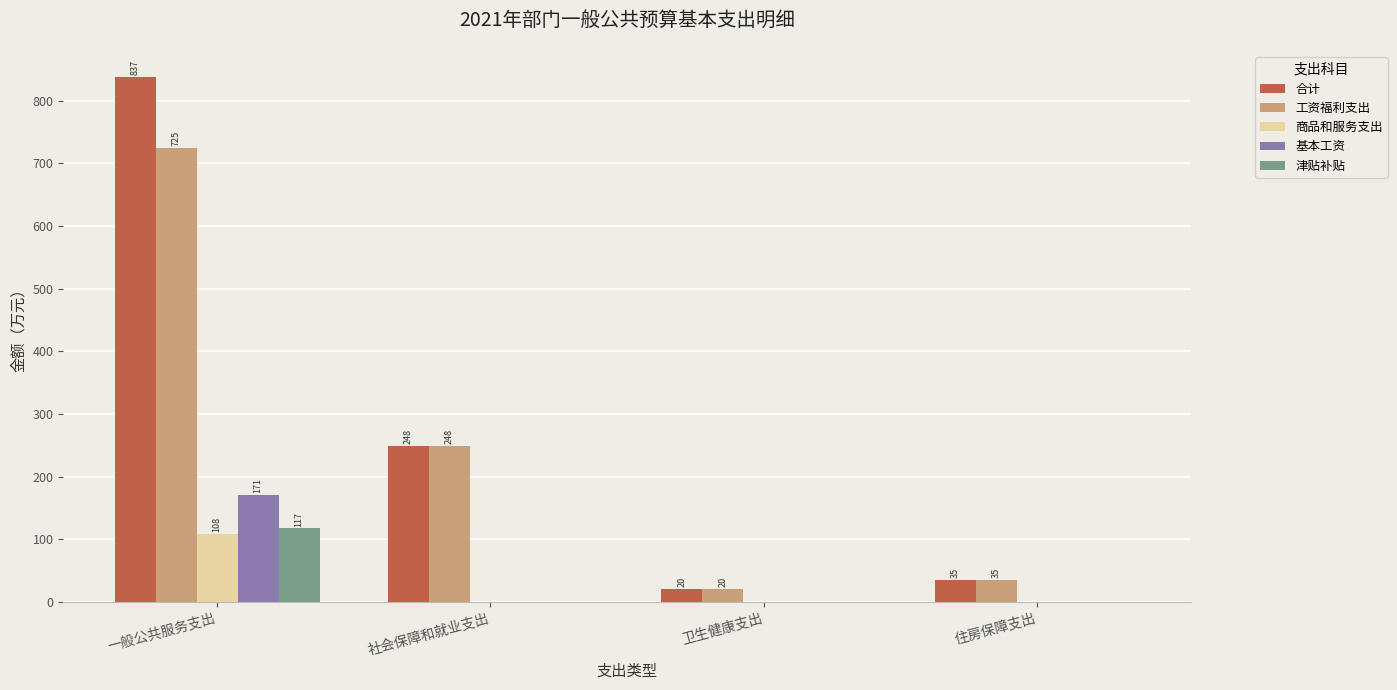

The 工资福利支出 series shows 248.3 at 社会保障和就业支出. True or false?

True